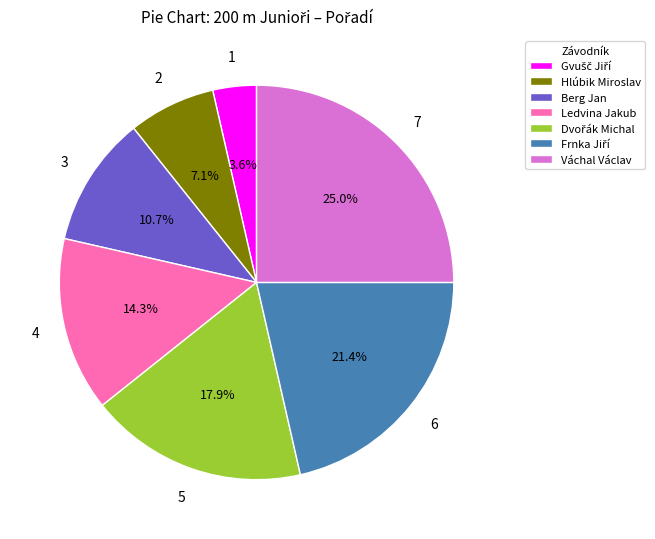

Which has a higher value, Berg Jan or Váchal Václav?

Váchal Václav